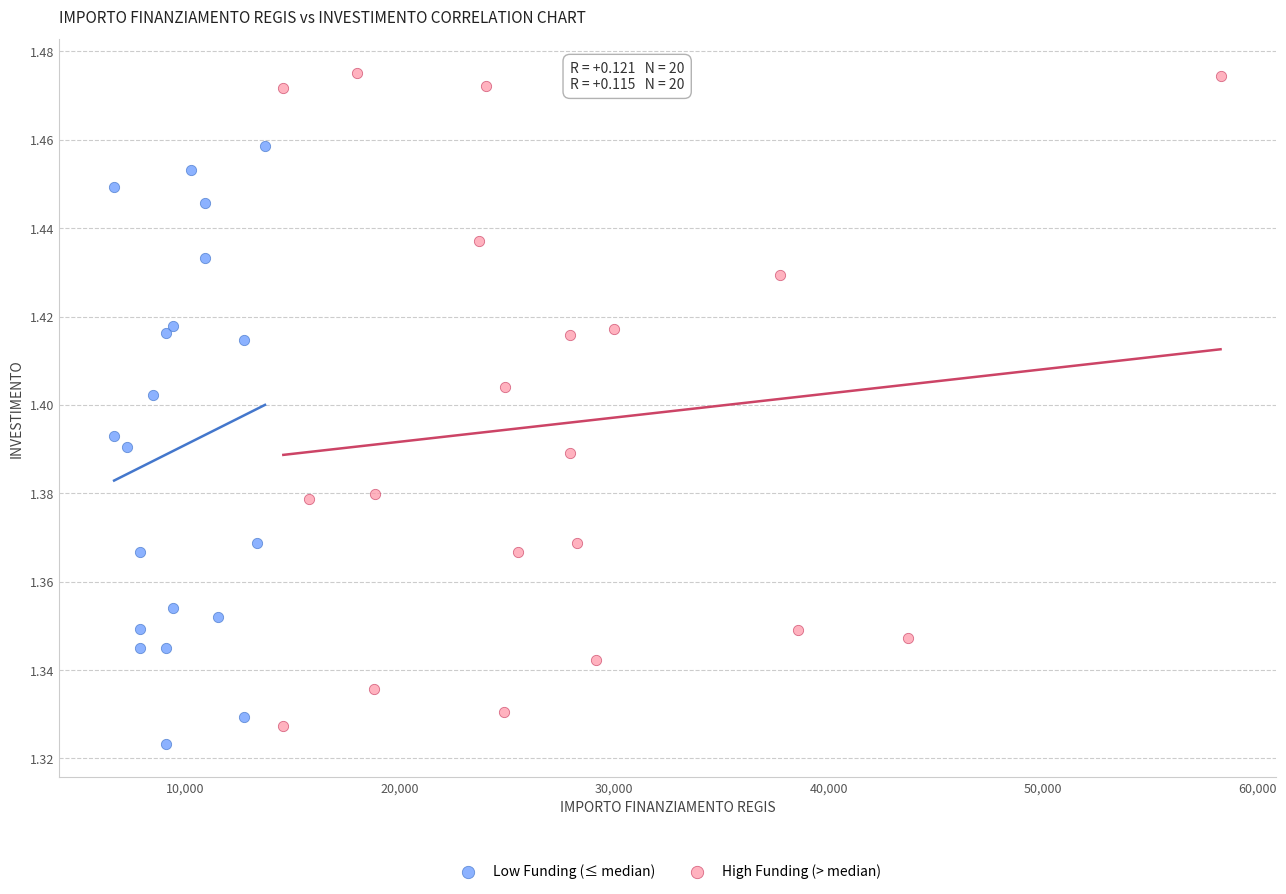

Which series reaches the minimum Y coordinate?

Low Funding (≤ median)